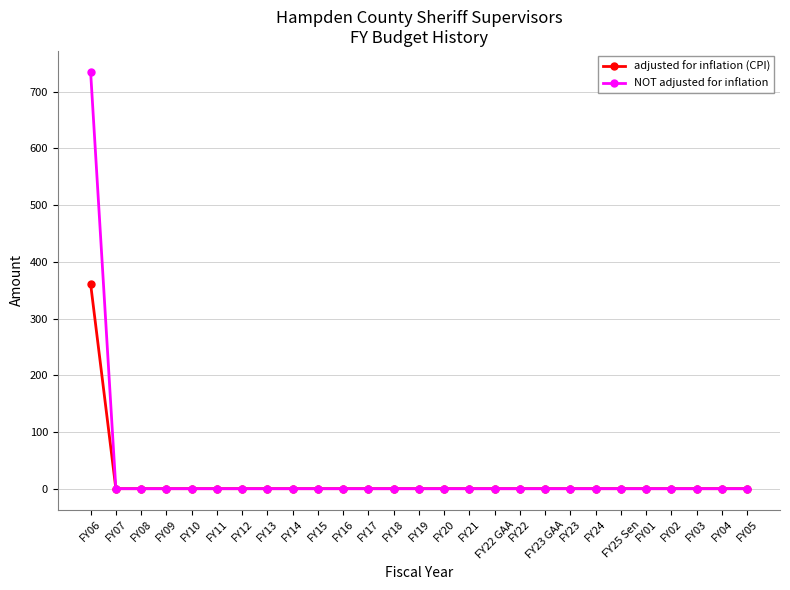

What is the label of the 23rd point from the left?

FY01